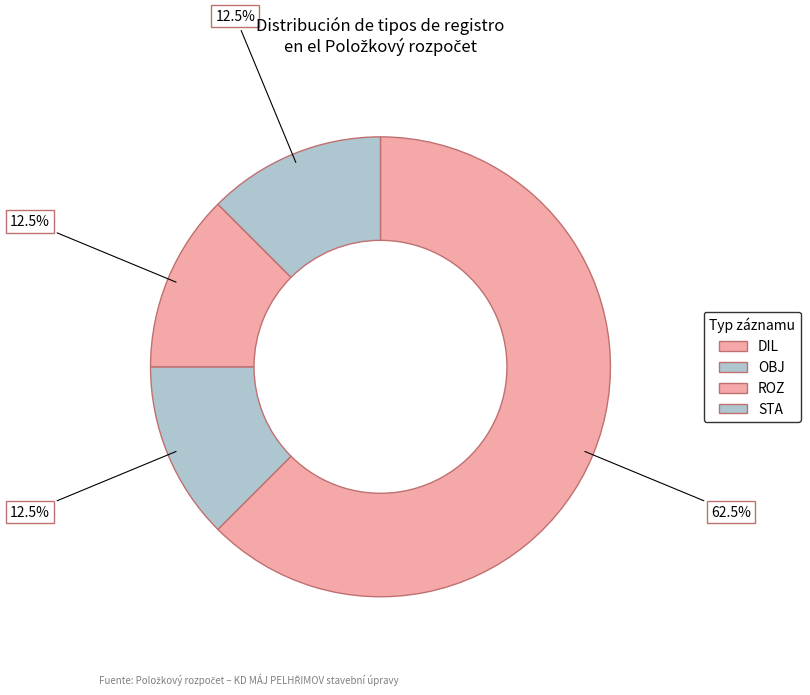

Is the sum of STA and DIL greater than half?

Yes